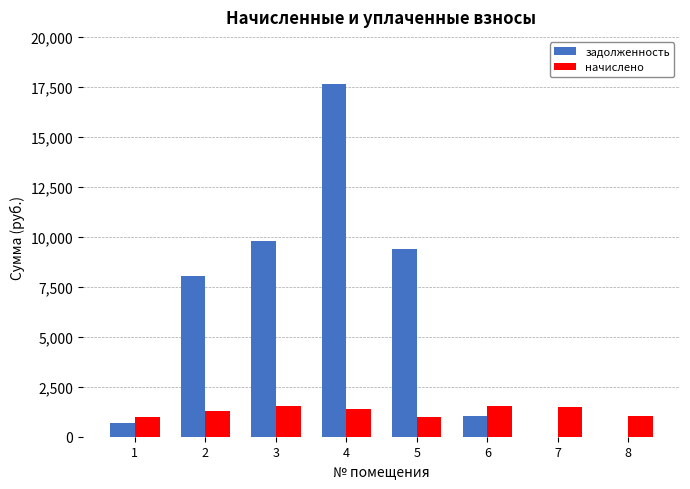

Which category has the highest value across all series?

4